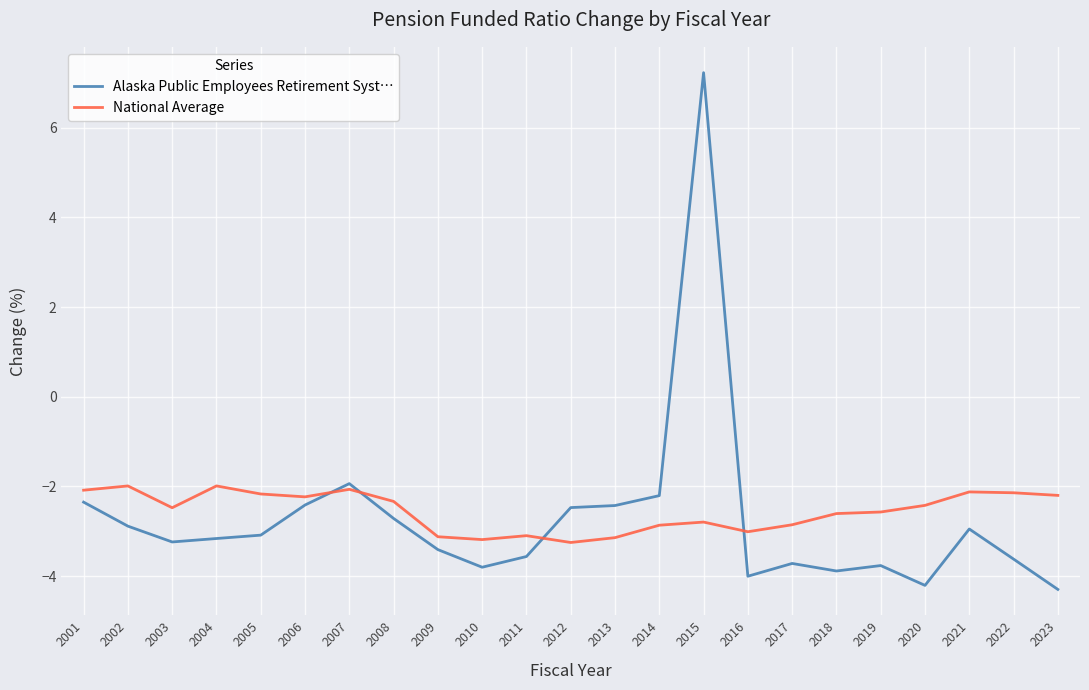

At which category does the chart reach its peak across all series?

2015